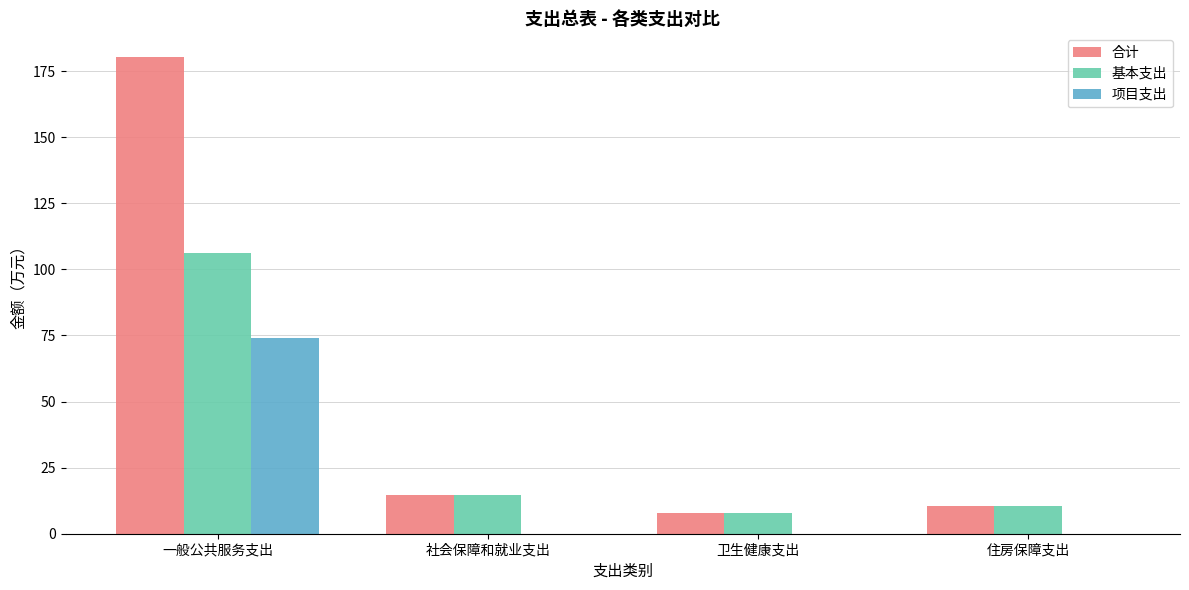

Read the 合计 value at 一般公共服务支出.

180.3